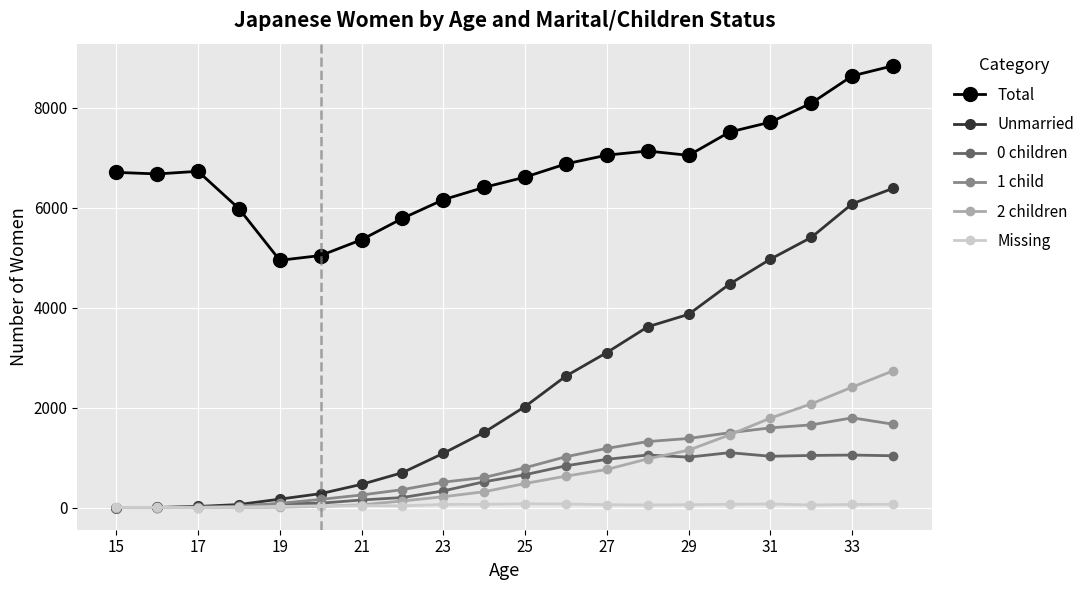

List the series in order of their peak value, highest first.

Total, Unmarried, 2 children, 1 child, 0 children, Missing